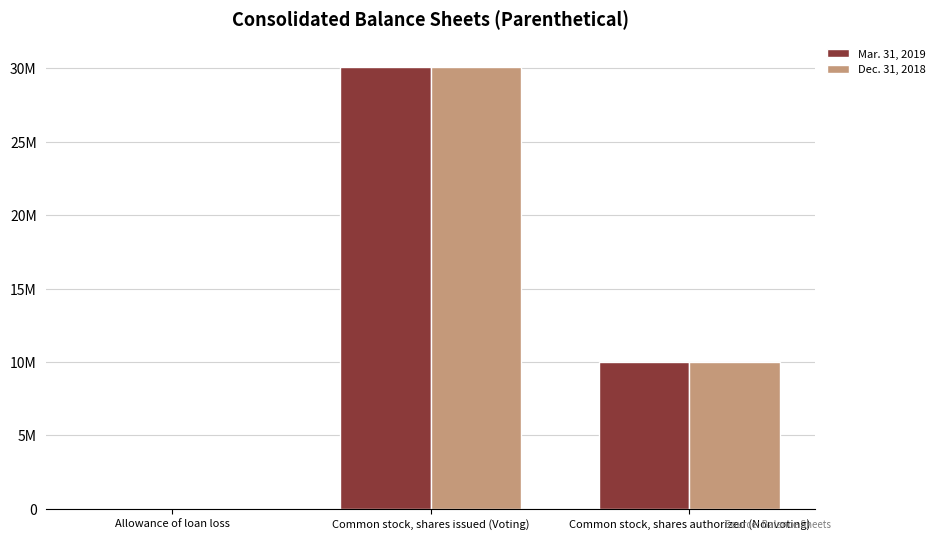

What are all the series names shown in the legend?

Mar. 31, 2019, Dec. 31, 2018